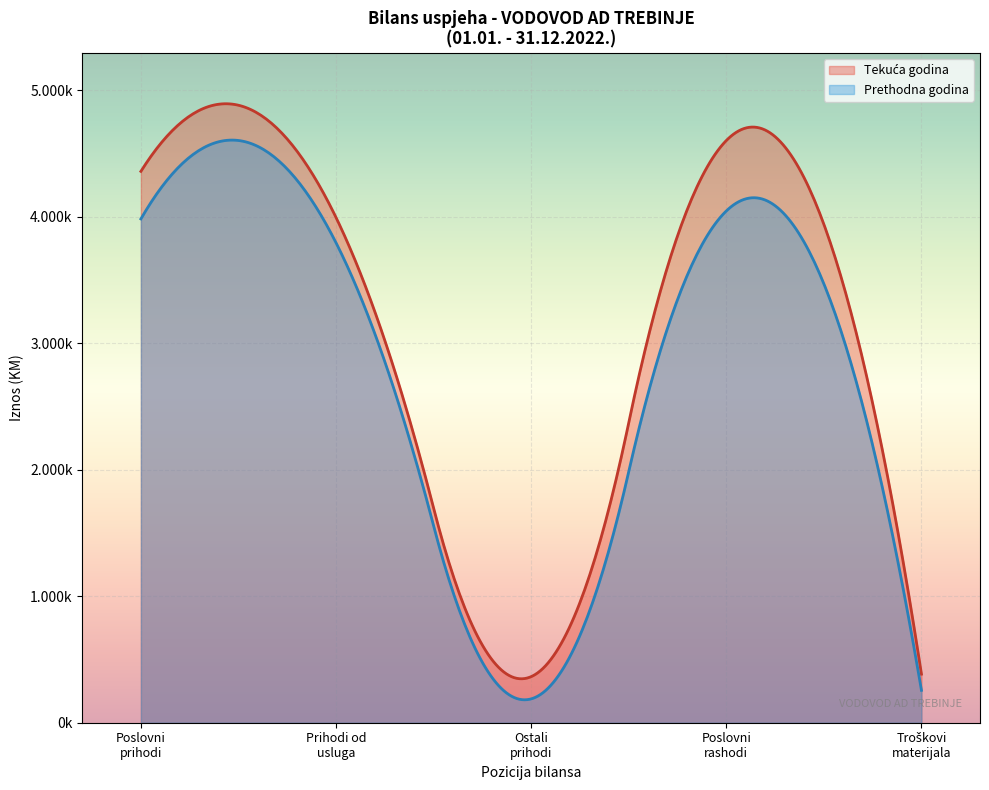

True or false: Prethodna godina has more than 0 points higher than both neighbors.

True